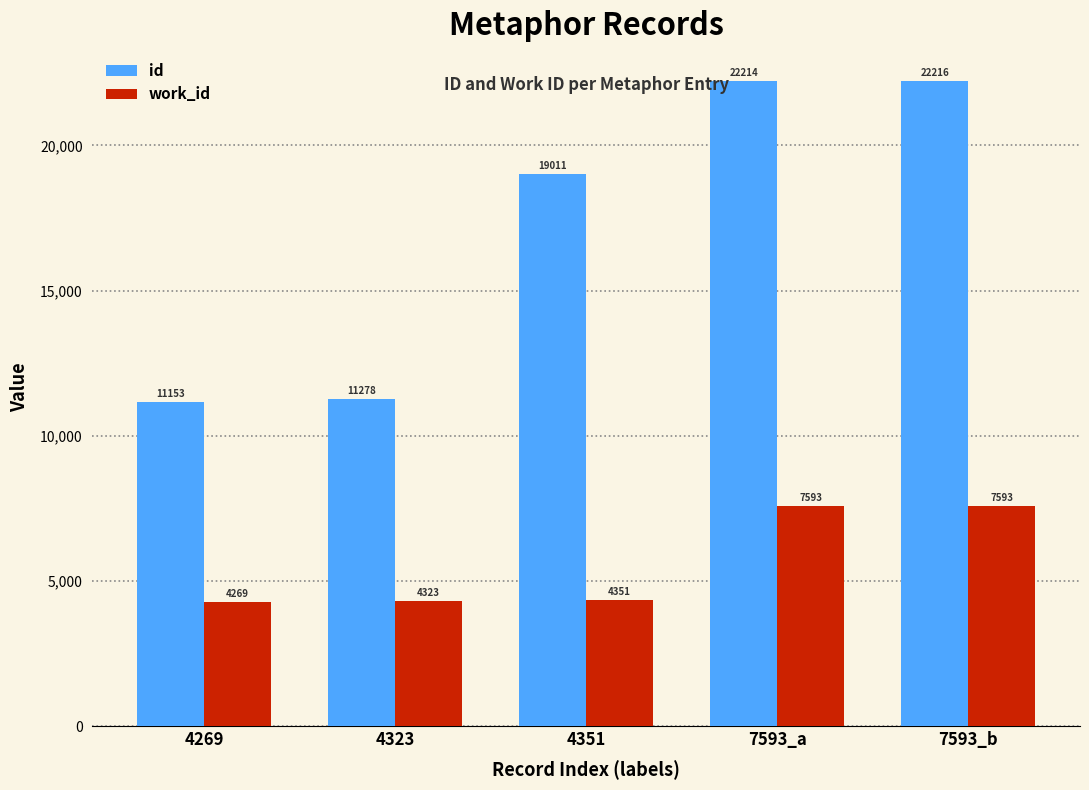

How many data points in id are less than 19011?

2